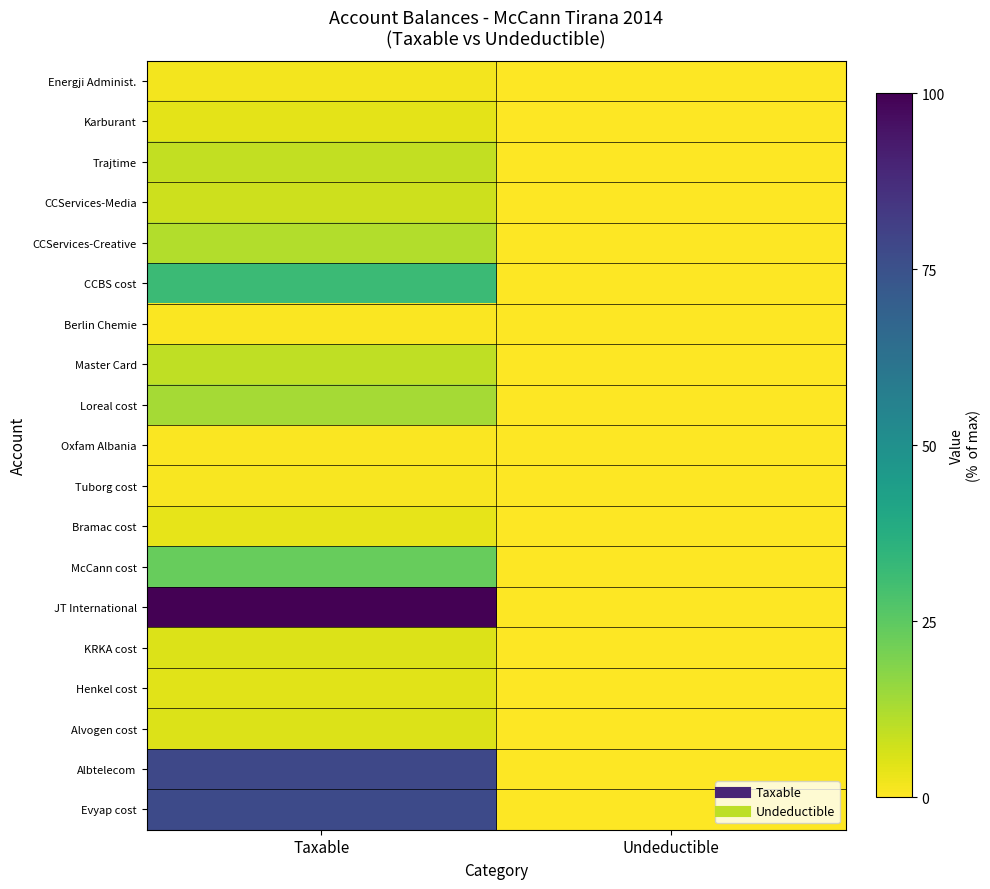

List the series in order of their peak value, lowest first.

Oxfam Albania, Berlin Chemie, Tuborg cost, Energji Administ., Bramac cost, Karburant, Henkel cost, Alvogen cost, KRKA cost, CCServices-Media, Trajtime, Master Card, CCServices-Creative, Loreal cost, McCann cost, CCBS cost, Evyap cost, Albtelecom, JT International